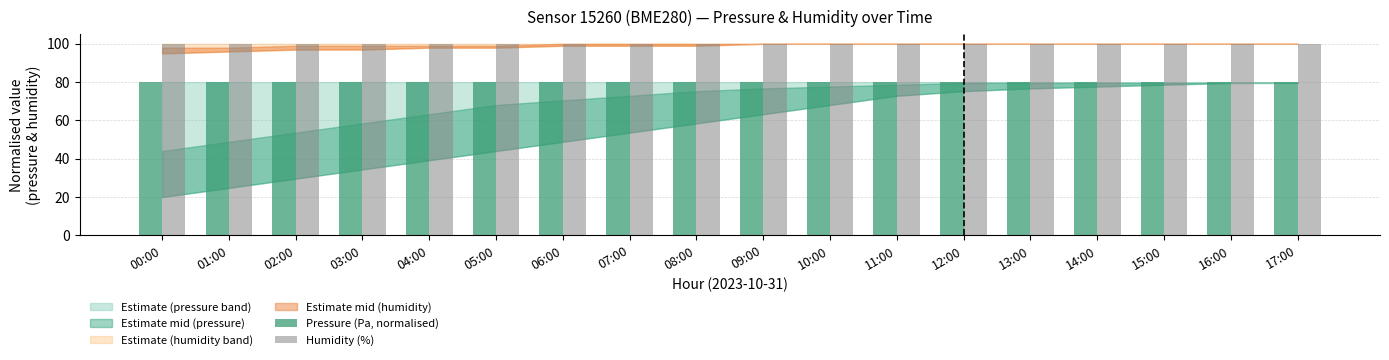

At how many categories does at least one series exceed 96?

18